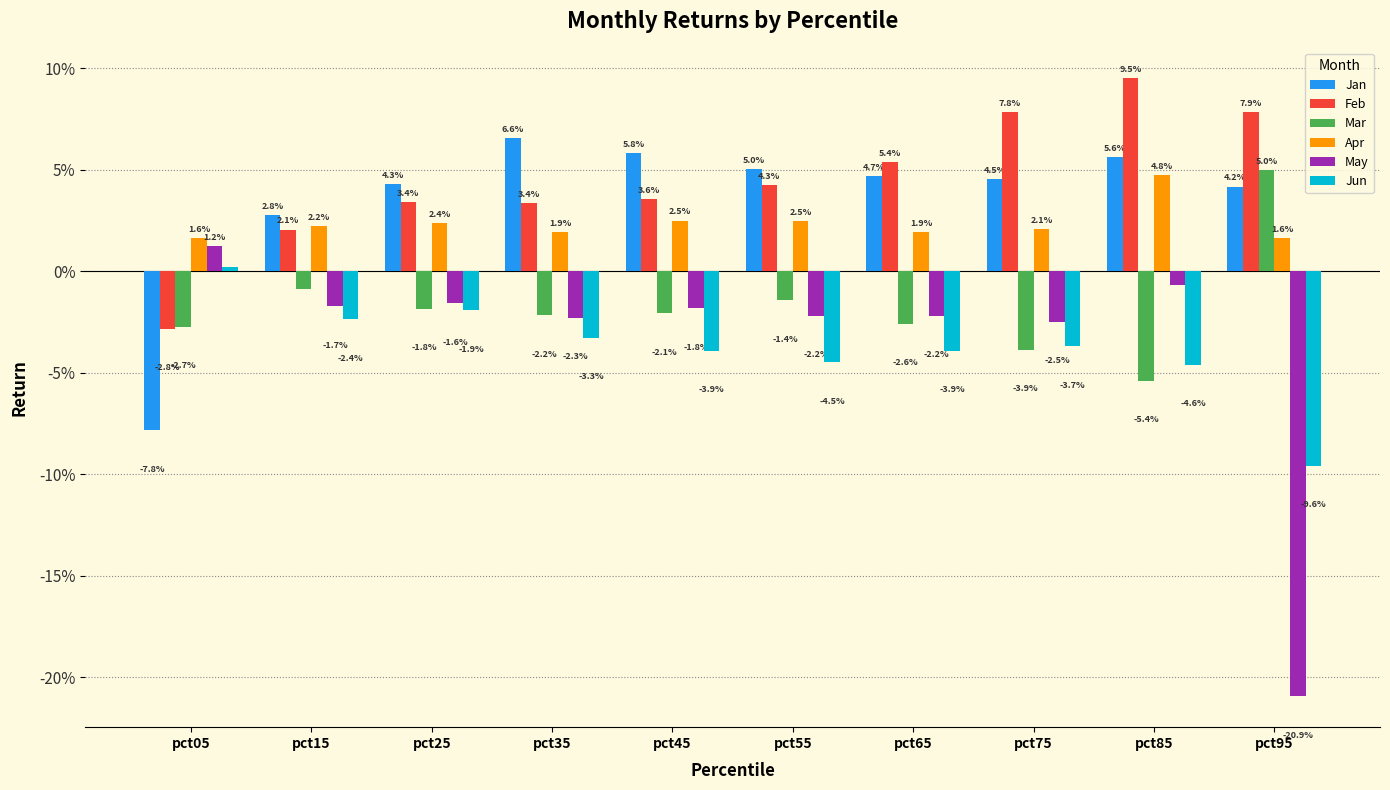

Rank the series by their maximum value, from highest to lowest.

Feb, Jan, Mar, Apr, May, Jun